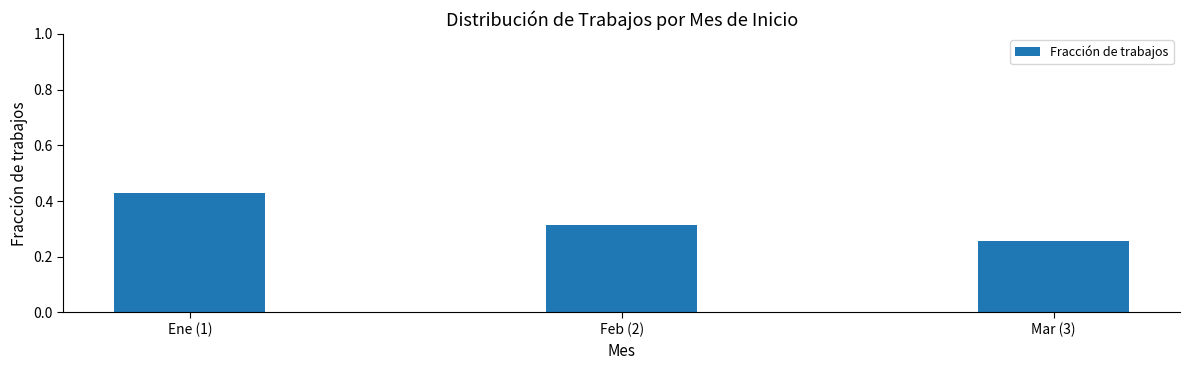

What is the change in value from Feb (2) to Mar (3)?

-0.1